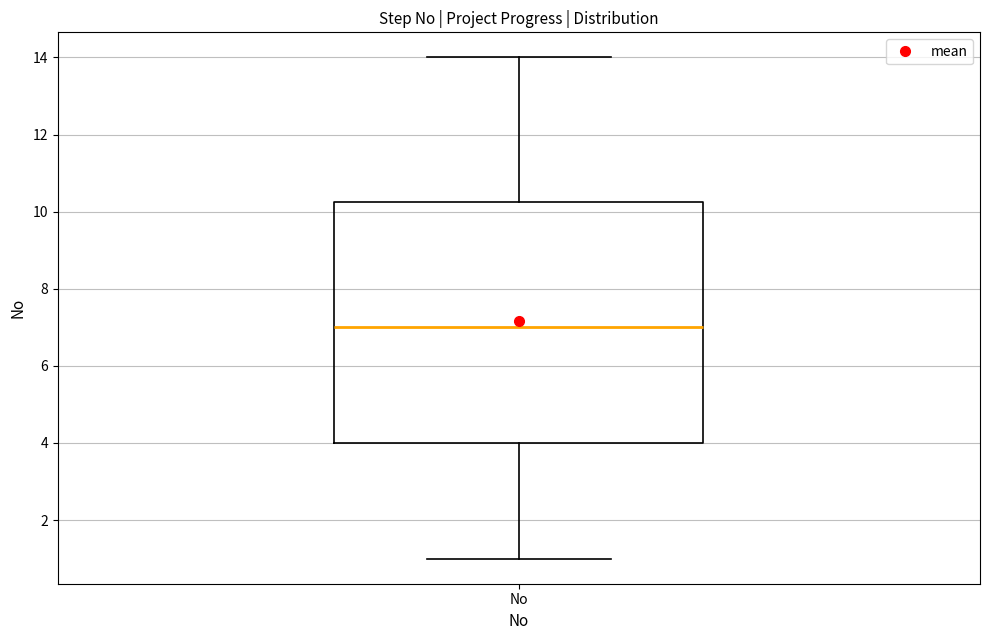

Transcribe this box plot: give where the median line is, the range the box spans, and where the two whiskers end, as read against the y-axis. The values are not printed on the chart, so give them approximately, as read against the axis.

median 7.0, box 4.0 to 10.2, whiskers 1.0 to 14.0